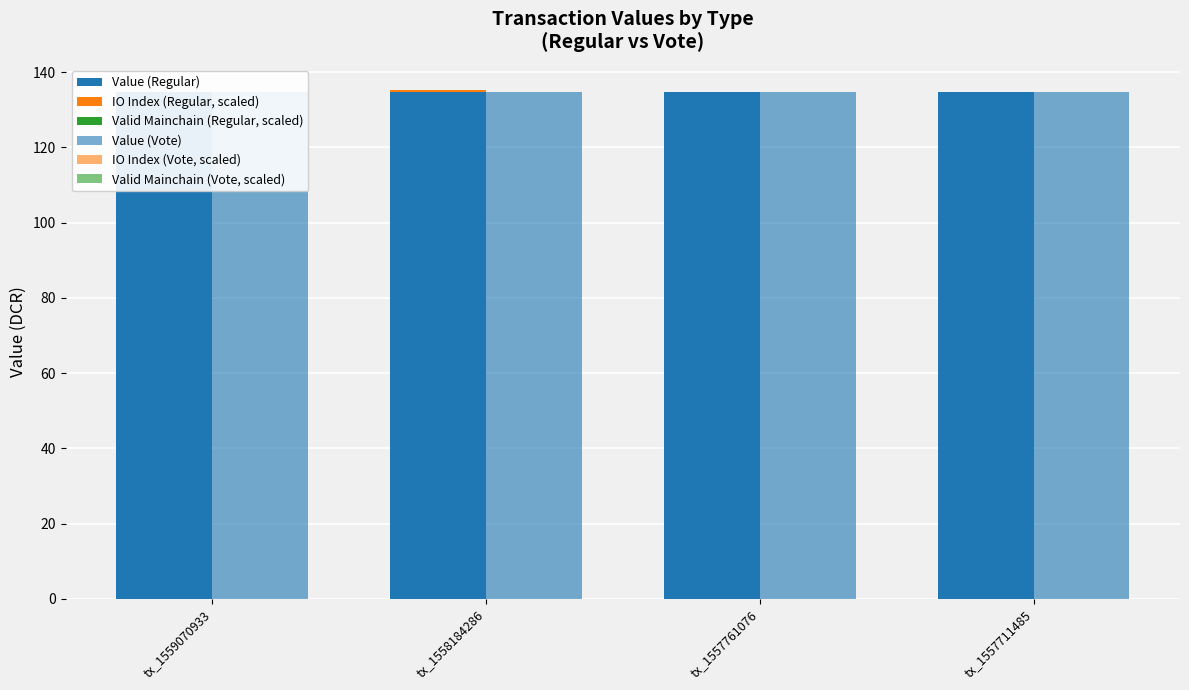

Which has a higher value, tx_1557761076 or tx_1559070933?

tx_1557761076